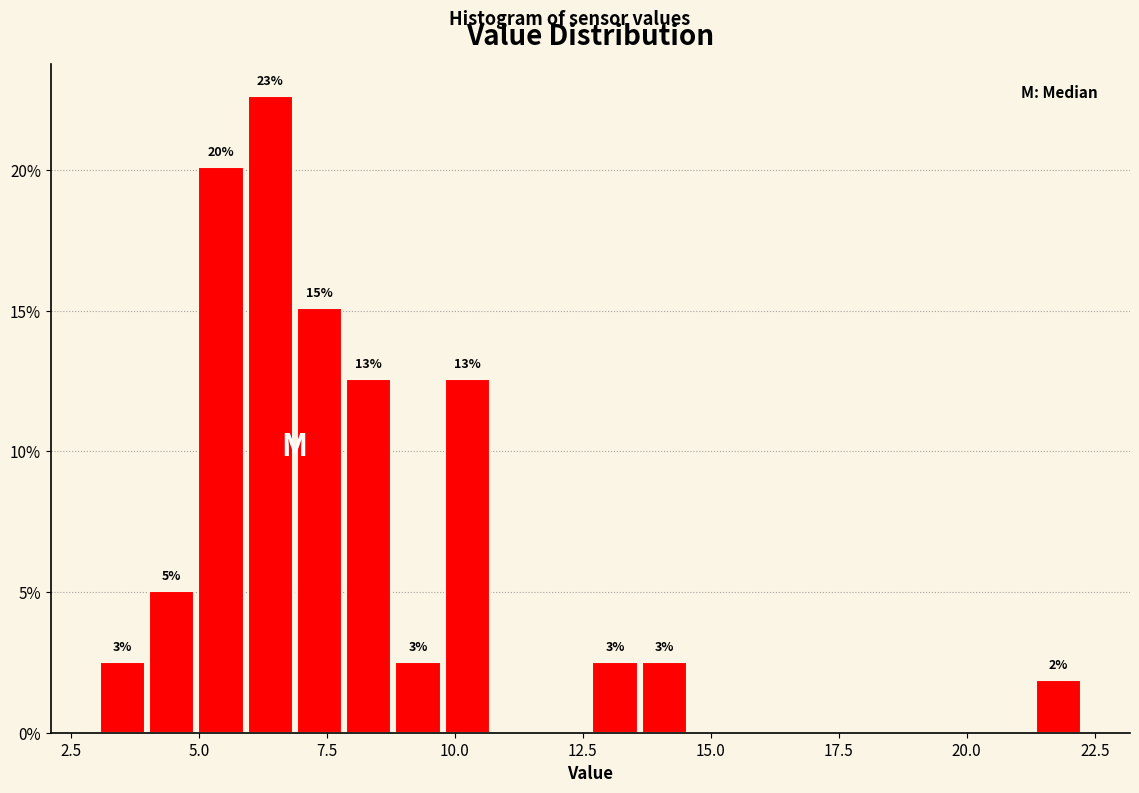

Around what value on the x-axis is the tallest bar? Give the approximate position of its centre, as read against the axis.

6.5